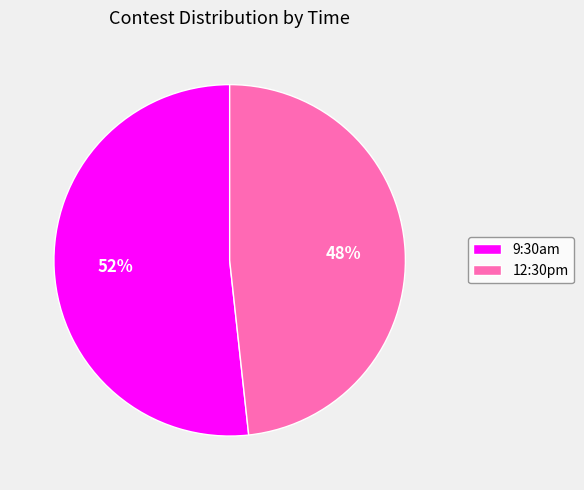

To the nearest percent, what percentage of the pie is 9:30am?

52%